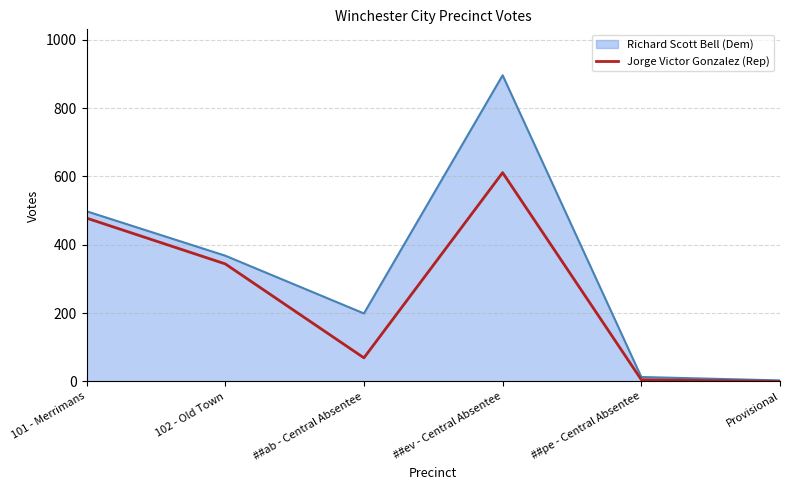

What is the maximum value shown in the chart?

896